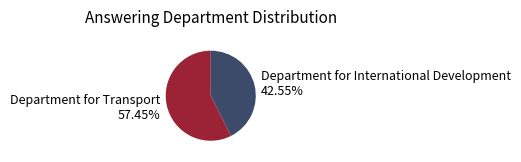

How many slices are in this pie chart?

2